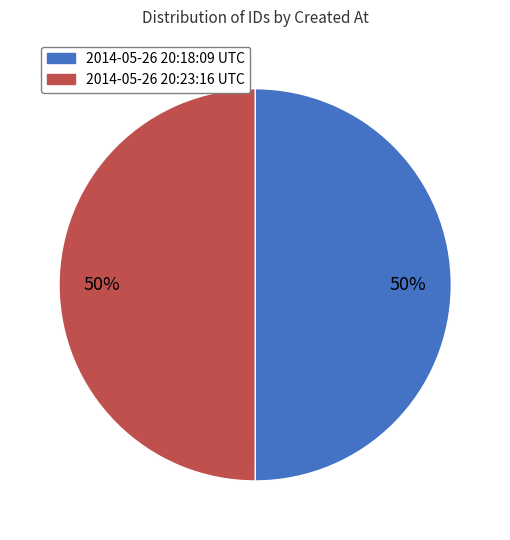

What is the ratio of the value at 2014-05-26 20:18:09 UTC to the value at 2014-05-26 20:23:16 UTC?

1.0